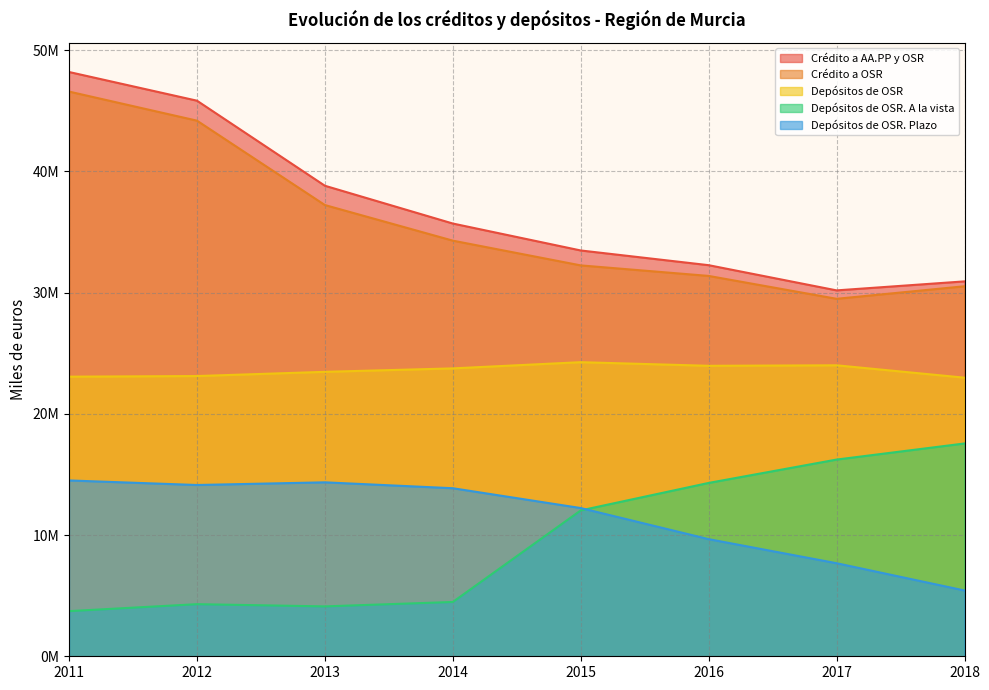

Is it true that Depósitos de OSR. A la vista equals 4297942 at 2012?

True